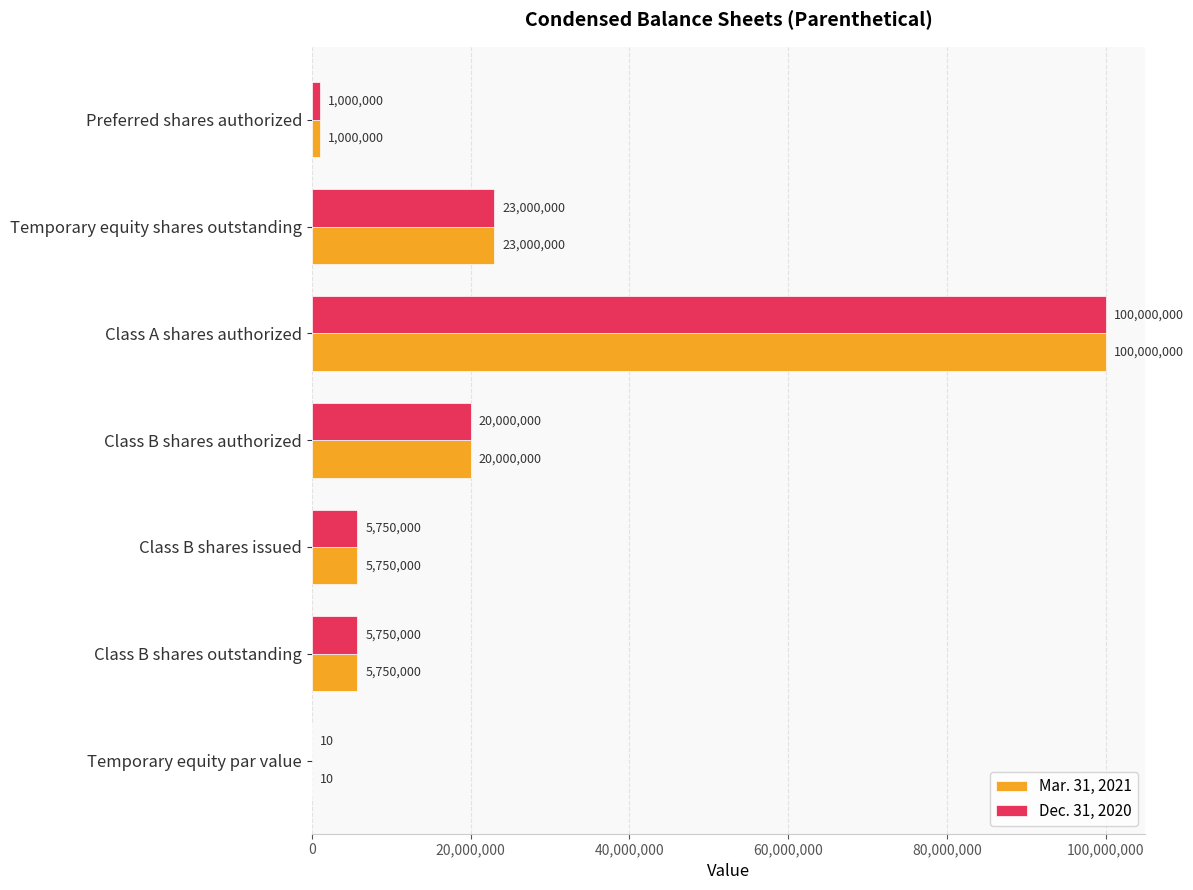

What is the maximum value shown in the chart?

100000000